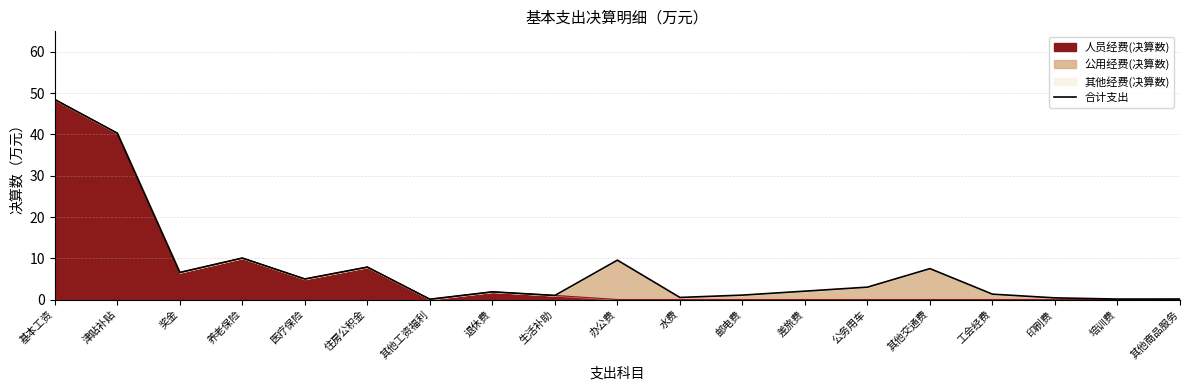

Does the chart display data point markers on the line(s)?

No